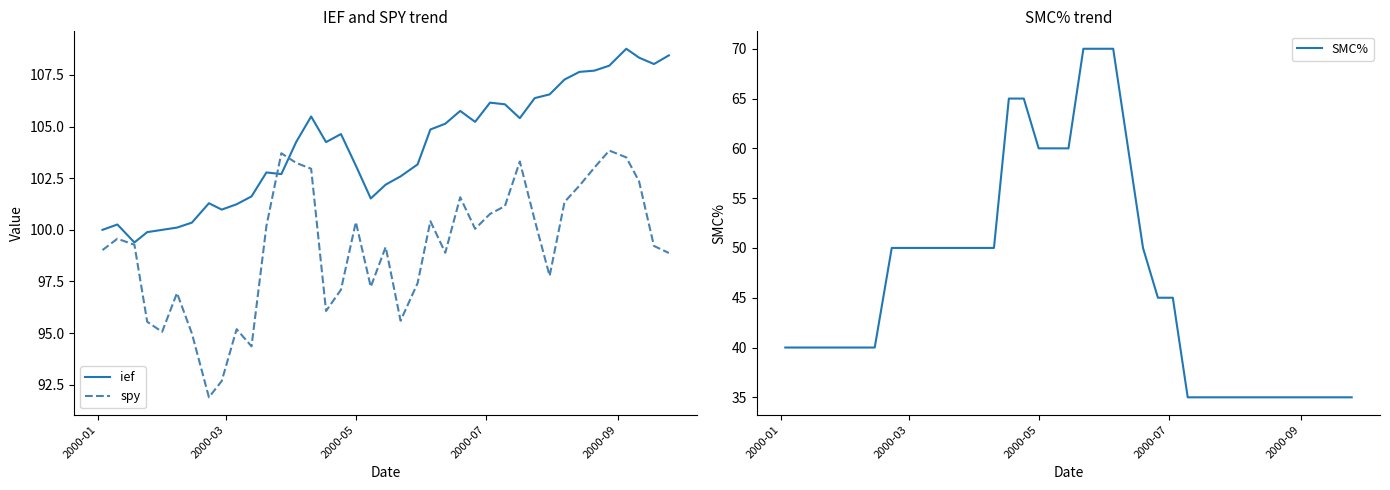

What is the highest value of the spy series?

103.8